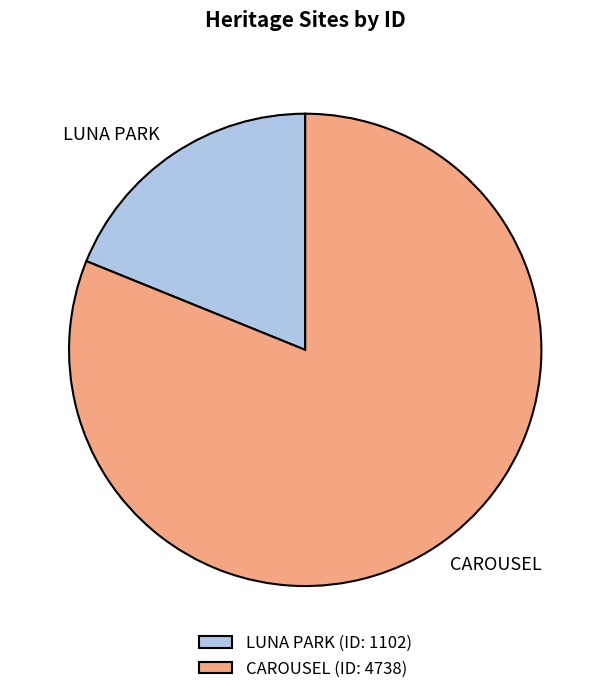

What is the majority slice?

CAROUSEL